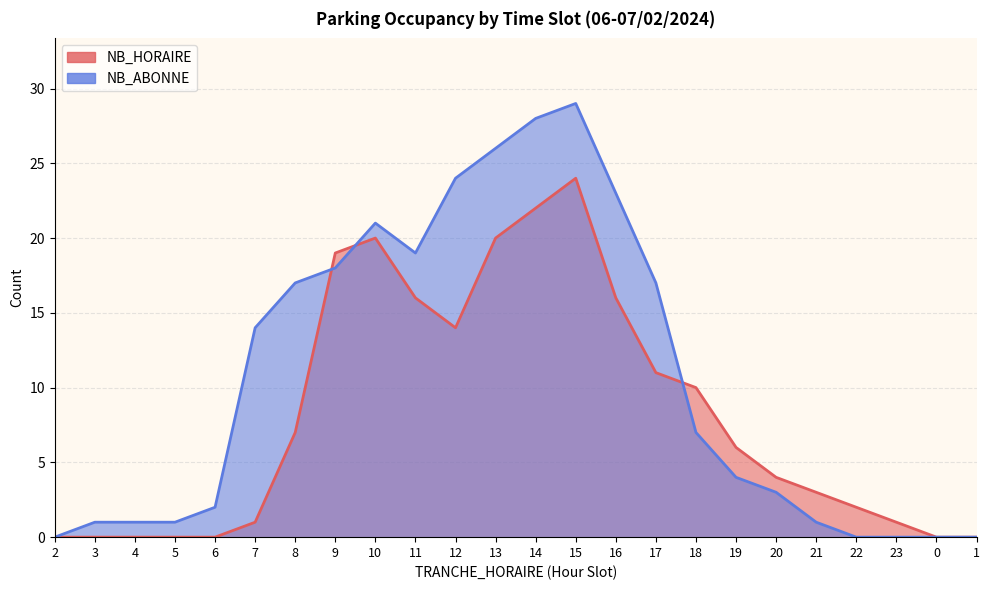

Which series has the widest spread of values?

NB_ABONNE